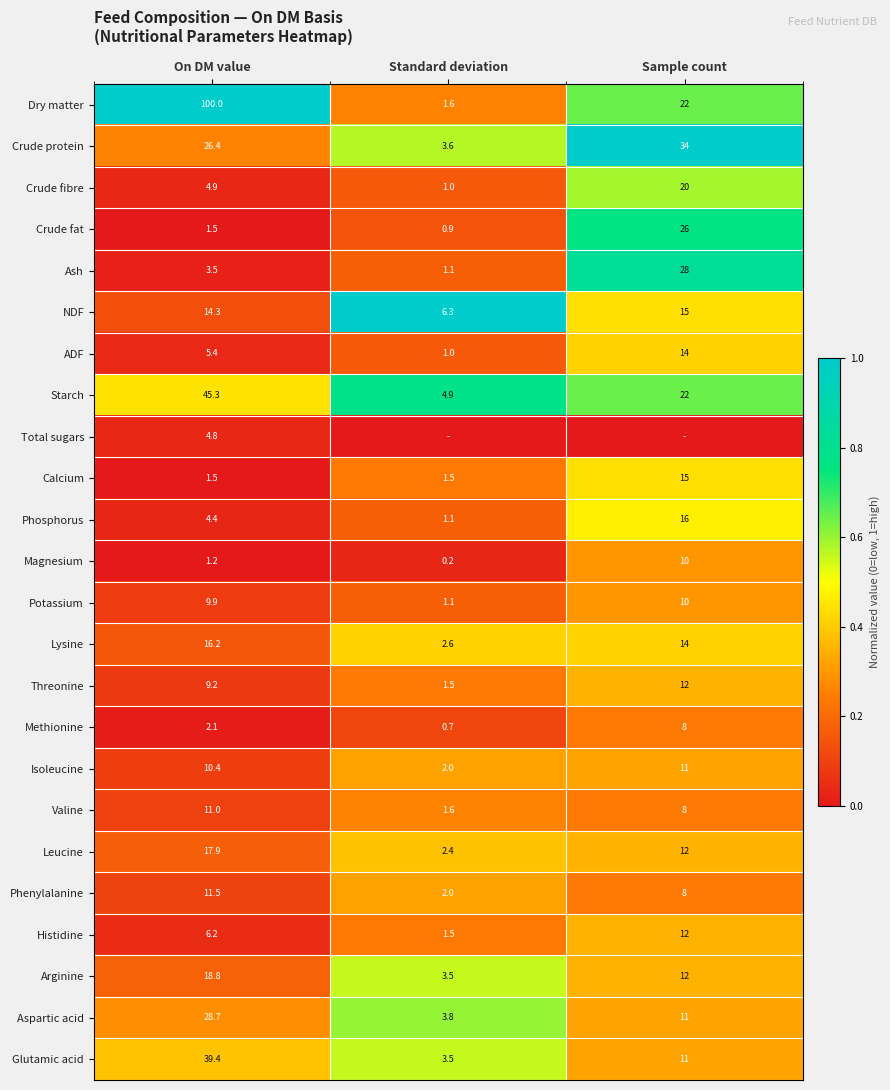

What is the difference between the maximum and minimum values in the ADF series?

13.0